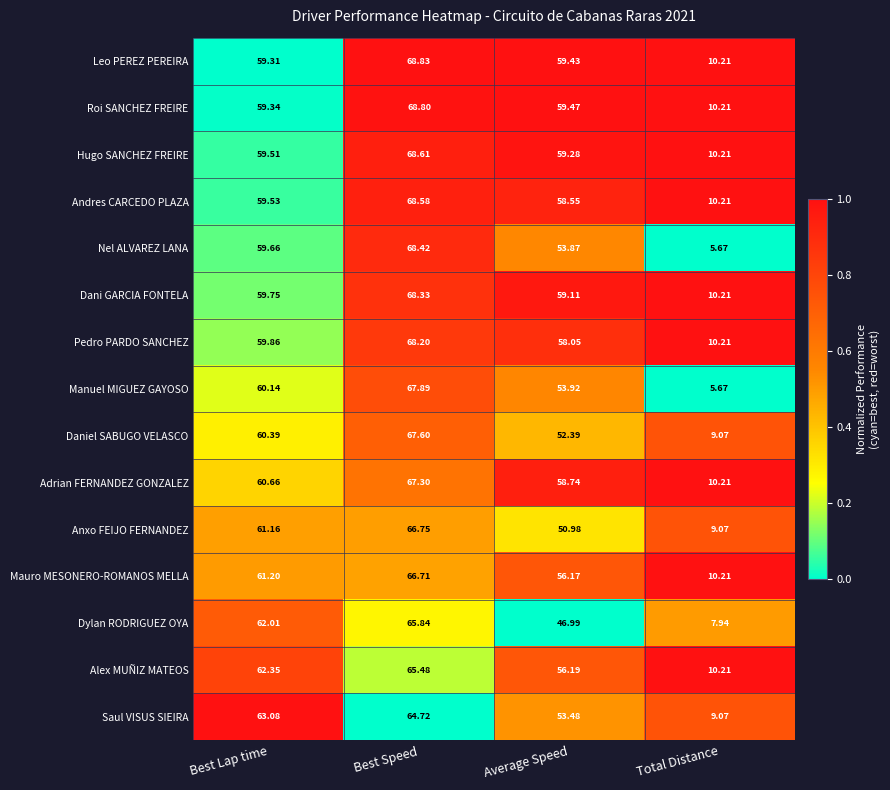

Rank the series by their maximum value, from highest to lowest.

Leo PEREZ PEREIRA, Roi SANCHEZ FREIRE, Hugo SANCHEZ FREIRE, Andres CARCEDO PLAZA, Nel ALVAREZ LANA, Dani GARCIA FONTELA, Pedro PARDO SANCHEZ, Manuel MIGUEZ GAYOSO, Daniel SABUGO VELASCO, Adrian FERNANDEZ GONZALEZ, Anxo FEIJO FERNANDEZ, Mauro MESONERO-ROMANOS MELLA, Dylan RODRIGUEZ OYA, Alex MUÑIZ MATEOS, Saul VISUS SIEIRA